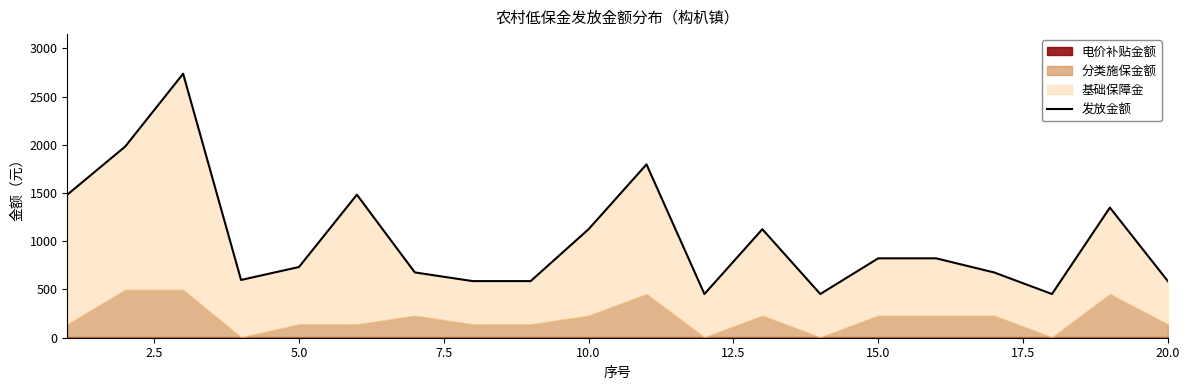

Reading left to right, extract all data points from this chart.

1483	1982	2737	599	733	1483	677	587	587	1125	1797	453	1125	453	823	823	677	453	1349	587